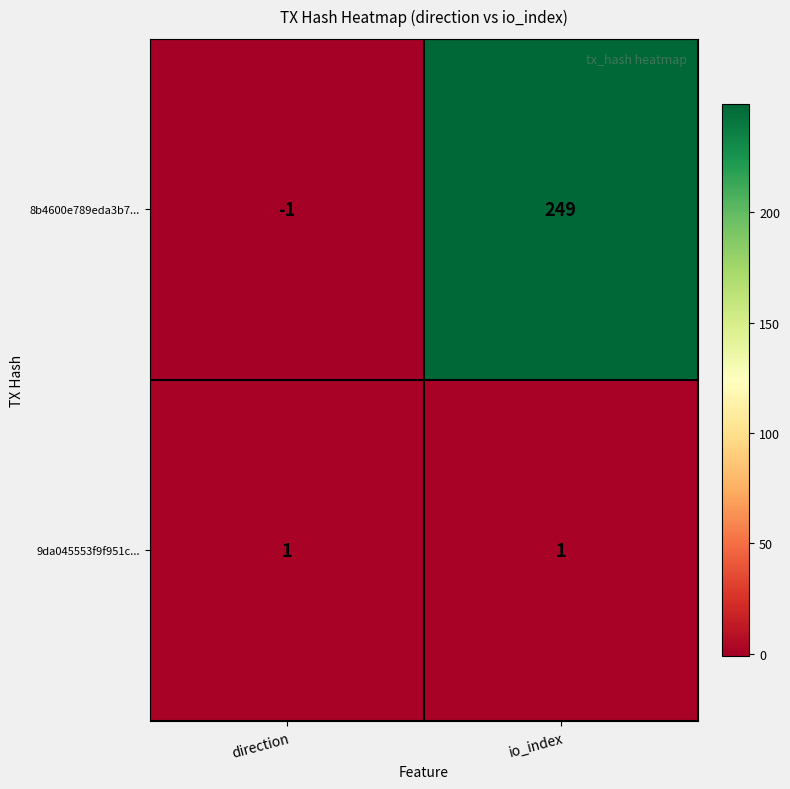

Which series has the widest spread of values?

8b4600e789eda3b7...